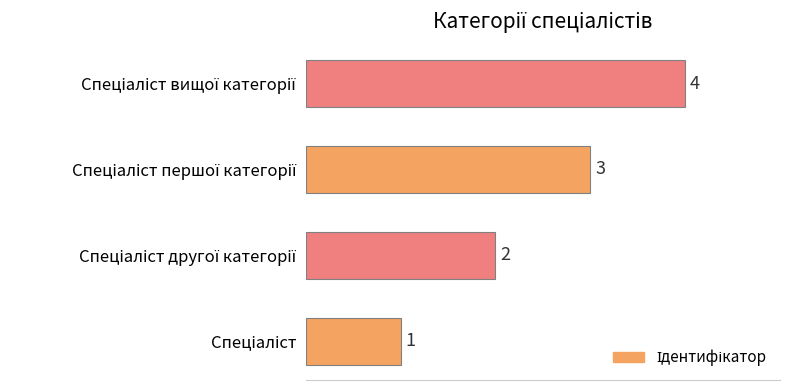

Count the values in the range 2 to 4.

3